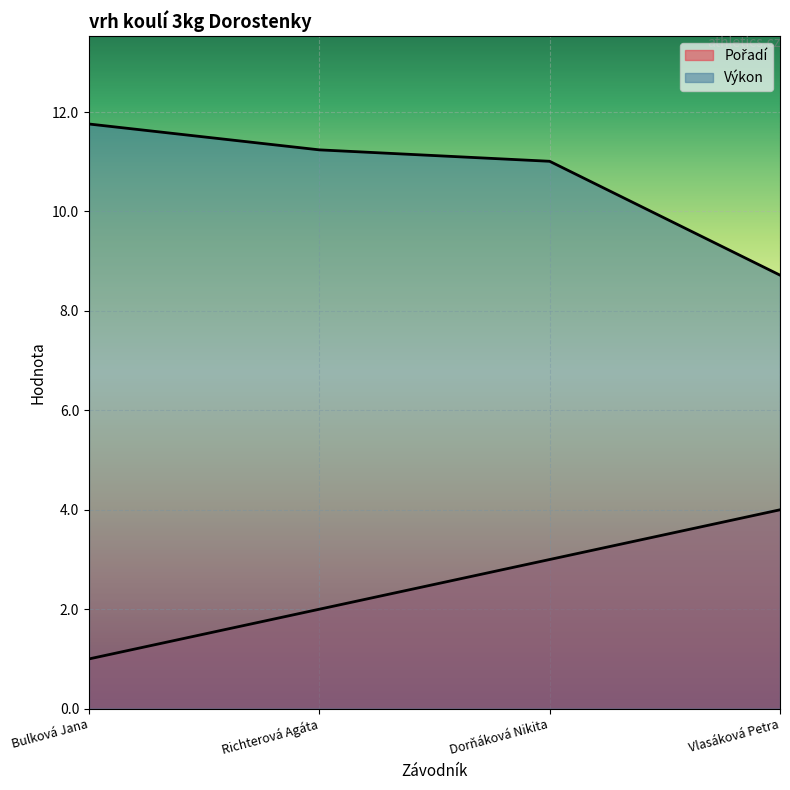

Between Vlasáková Petra and Dorňáková Nikita, which is larger?

Vlasáková Petra